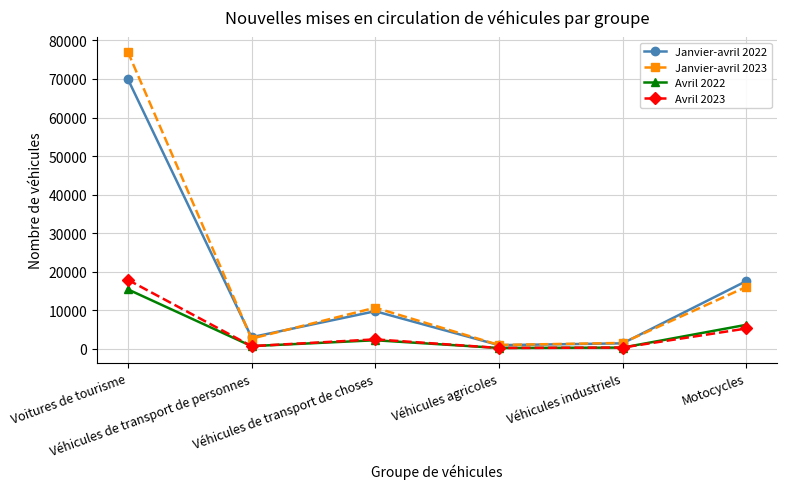

At which category is the sum across all series the highest?

Voitures de tourisme